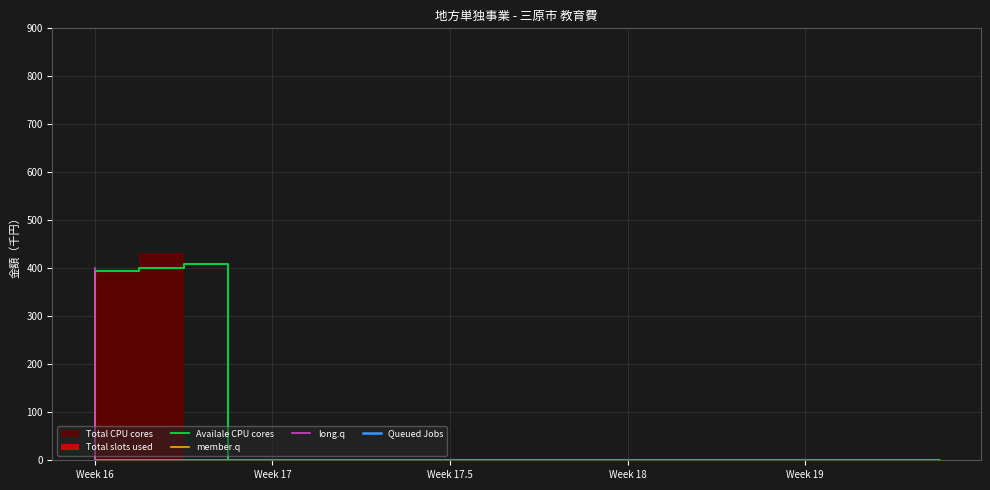

What is the total value across all series at Week 16?

1168